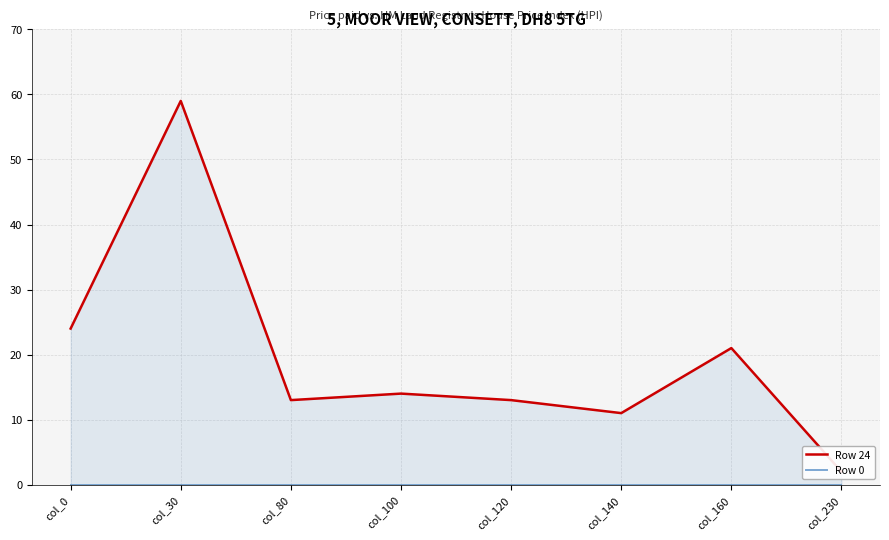

True or false: Row 24 and Row 0 cross at least once.

False